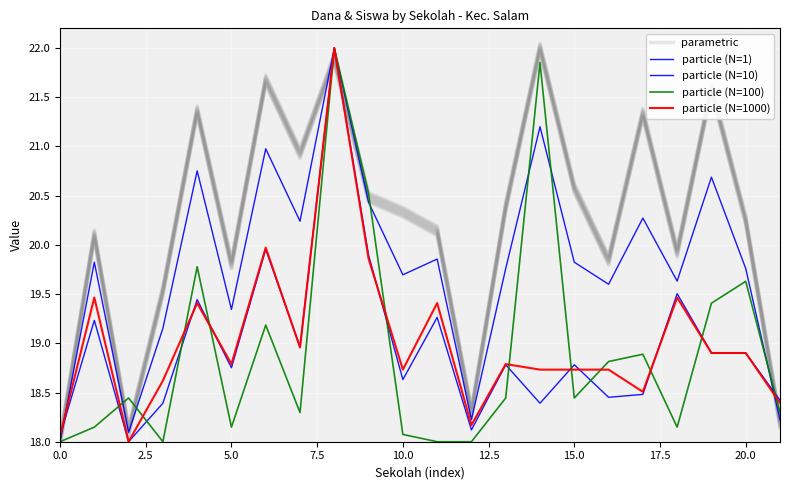

What are all the series names shown in the legend?

parametric, particle (N=1), particle (N=10), particle (N=100), particle (N=1000)